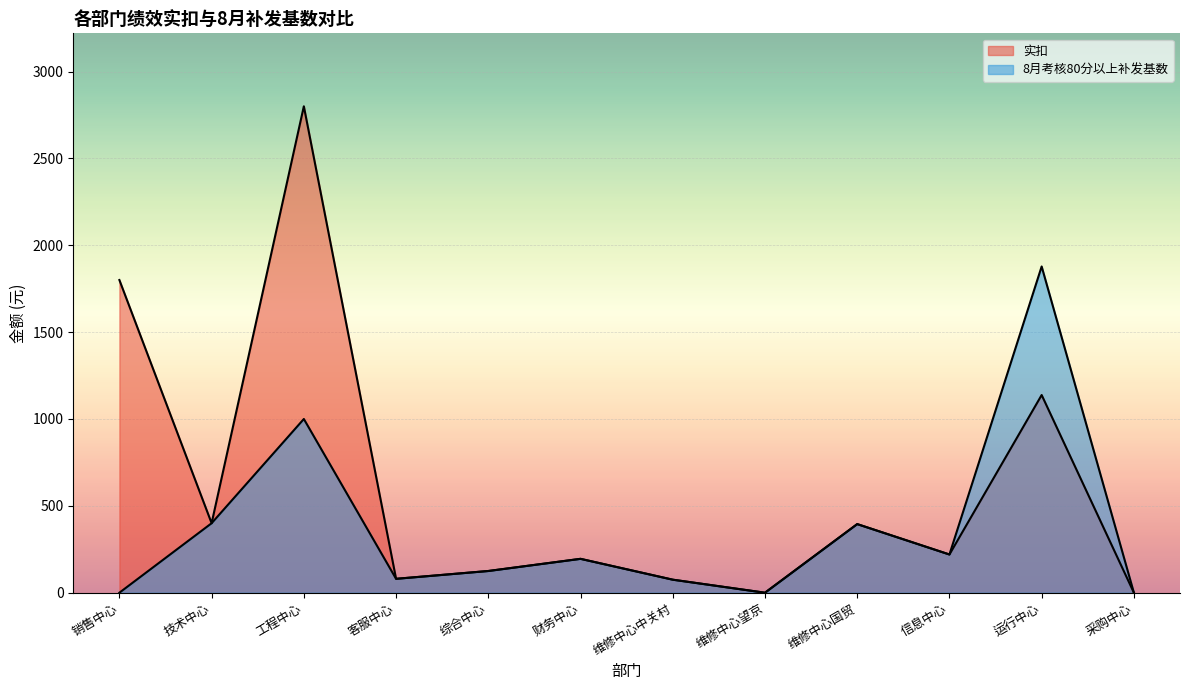

List the series in order of their peak value, highest first.

实扣, 8月考核80分以上补发基数